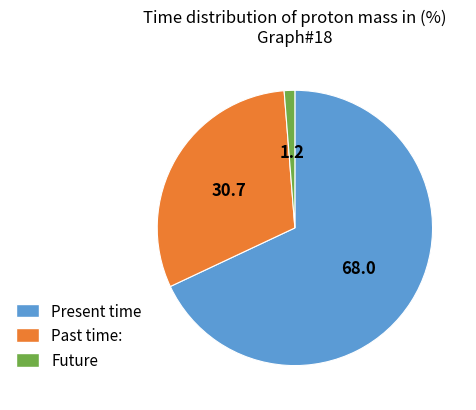

The Present time slice represents 58% of the pie. True or false?

False